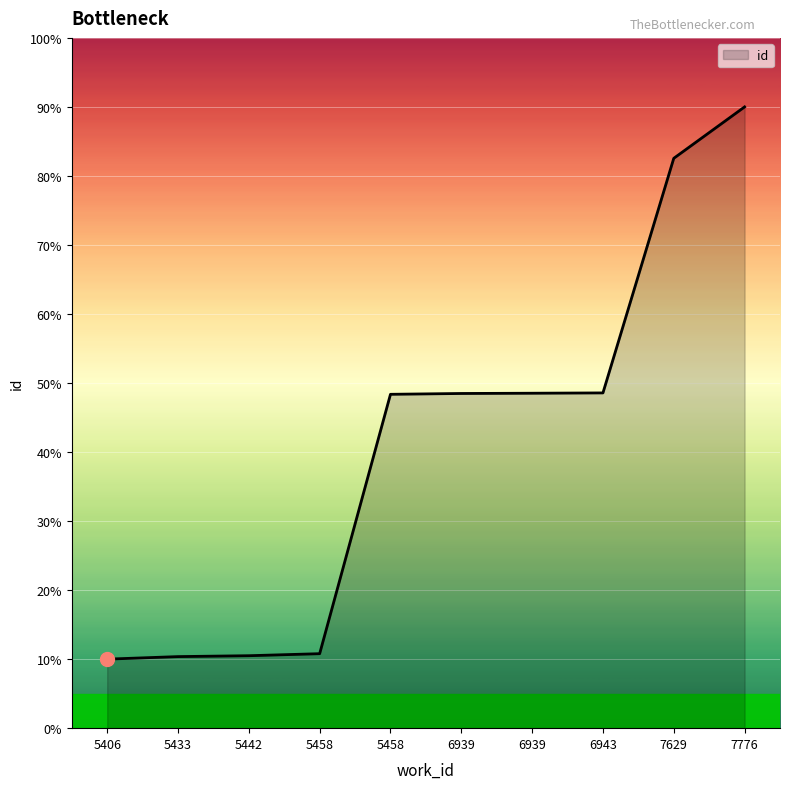

Between 5433 and 6939, which is larger?

6939